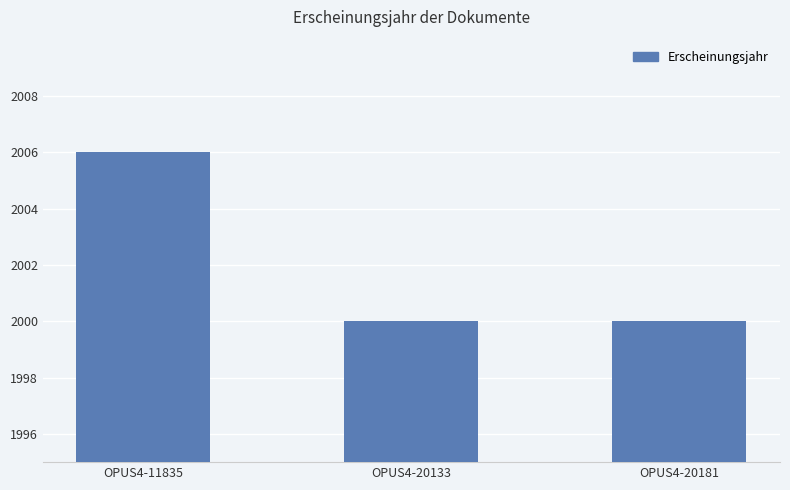

What is the change in value from OPUS4-11835 to OPUS4-20181?

-6